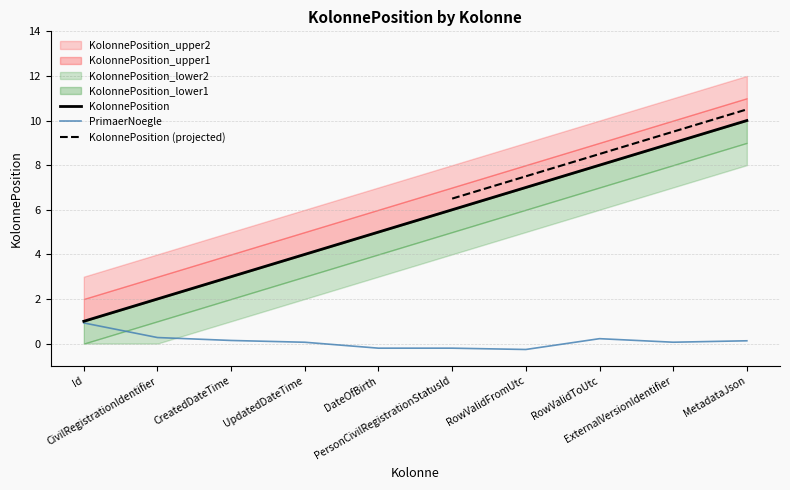

List the series in order of their peak value, highest first.

KolonnePosition_upper2, KolonnePosition_upper1, KolonnePosition, KolonnePosition_lower1, KolonnePosition_lower2, PrimaerNoegle_1